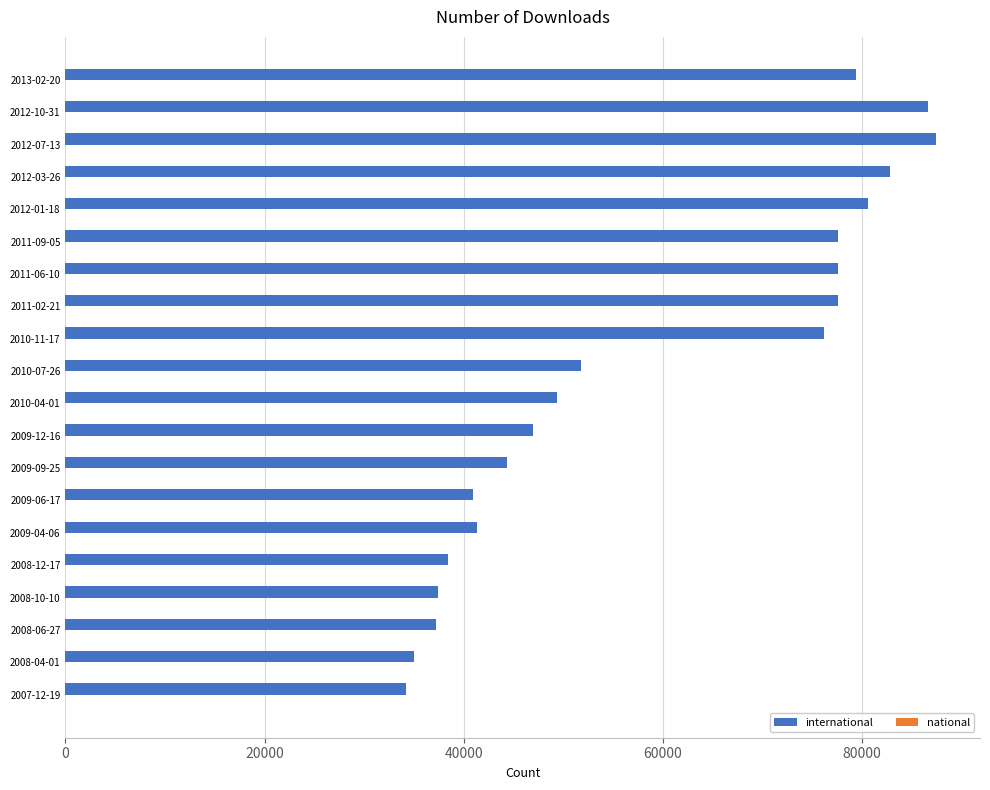

The value at 2011-06-10 is 33817. True or false?

False